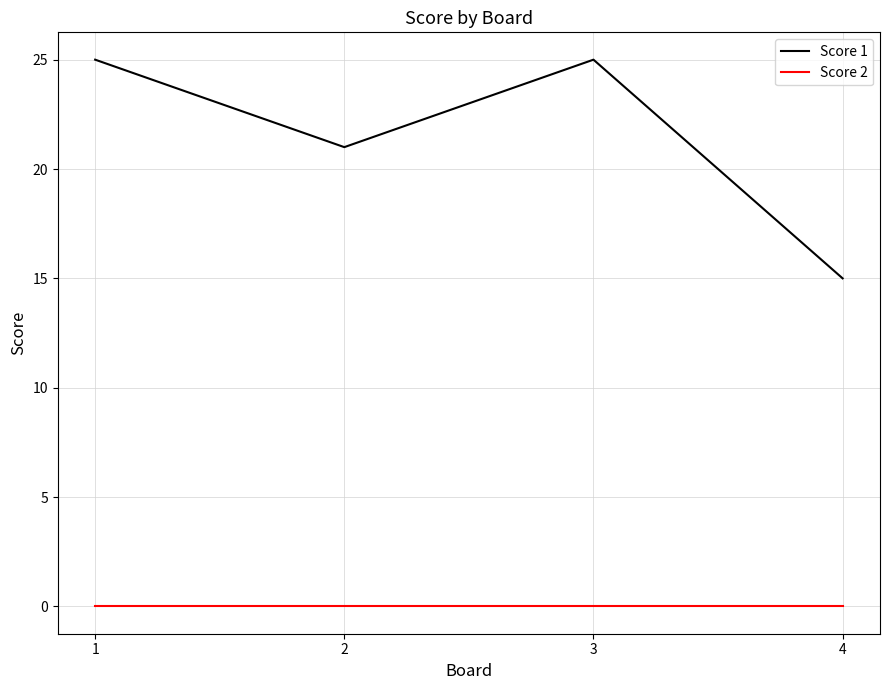

List the series in order of their overall mean, lowest first.

Score 2, Score 1